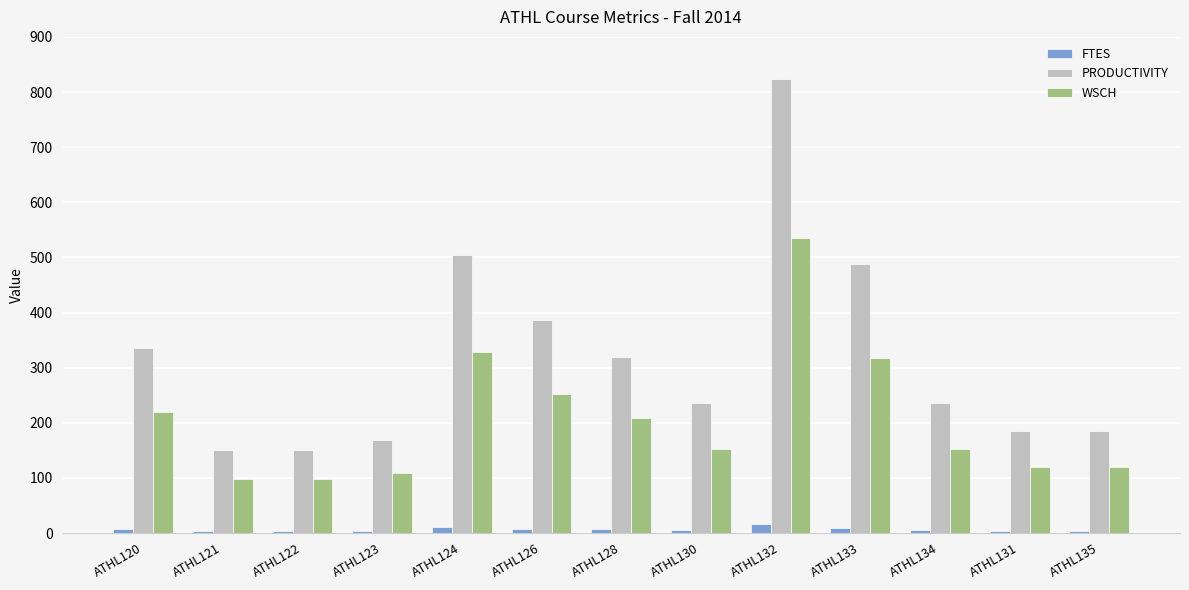

Are the bars horizontal?

No